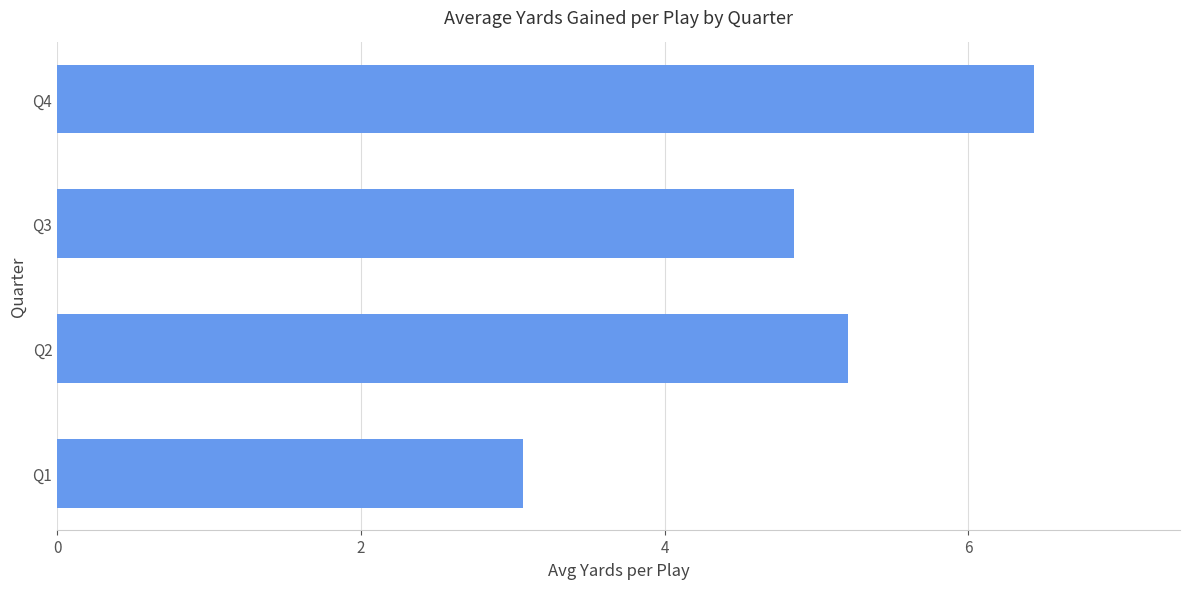

Is it true that the value at Q2 is 7.3?

False